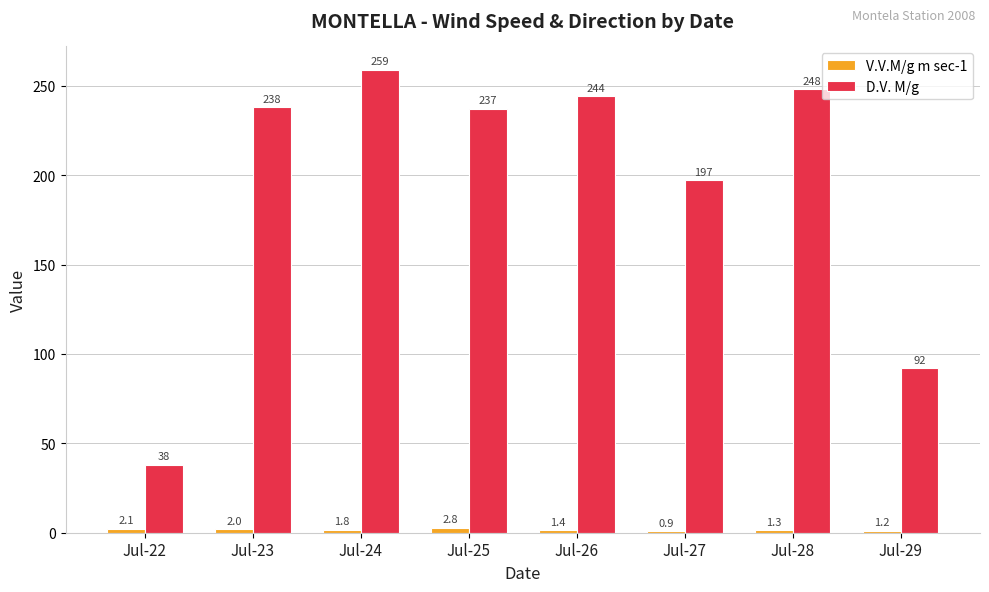

Which series has the largest range (max minus min)?

D.V. M/g